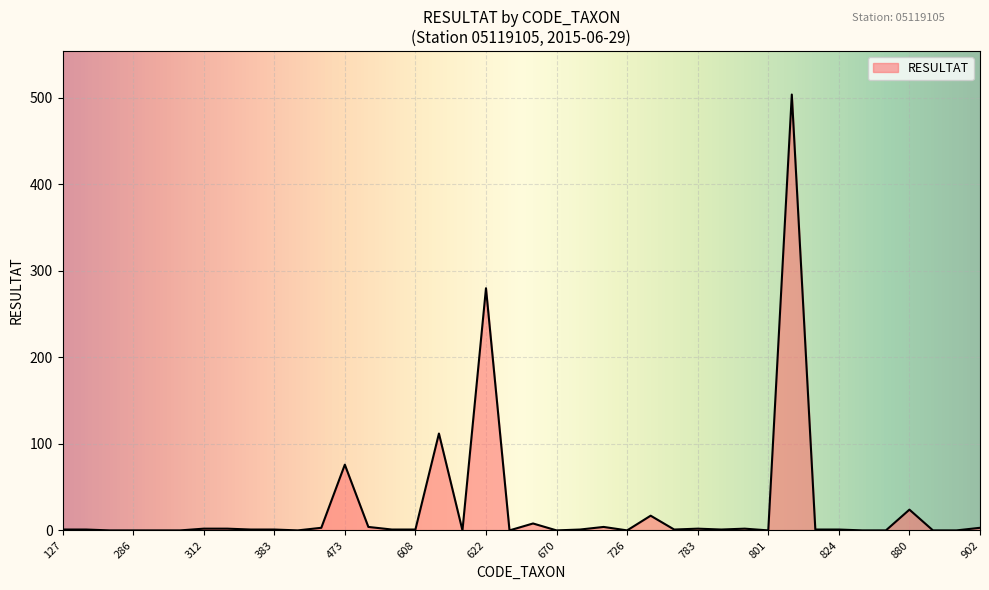

The value at 880 is 24. True or false?

True